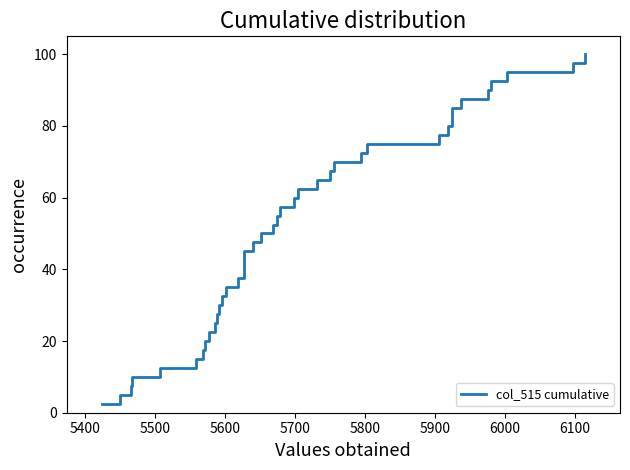

How many lines are shown in the chart?

1